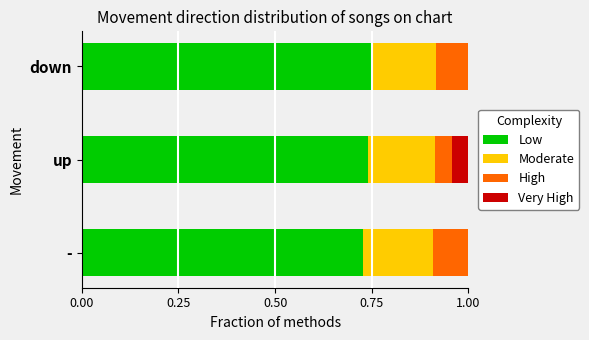

What is the total value across all series at up?

1.0